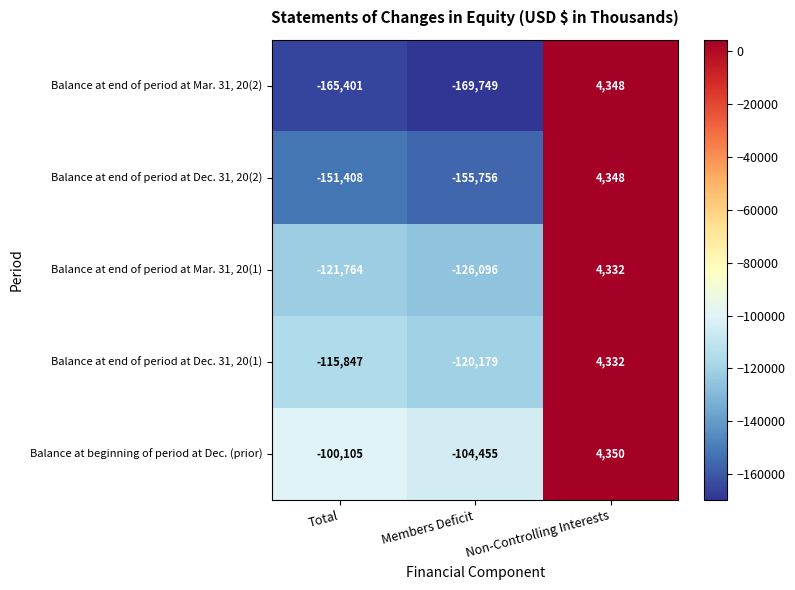

How many data points does each series have?

3